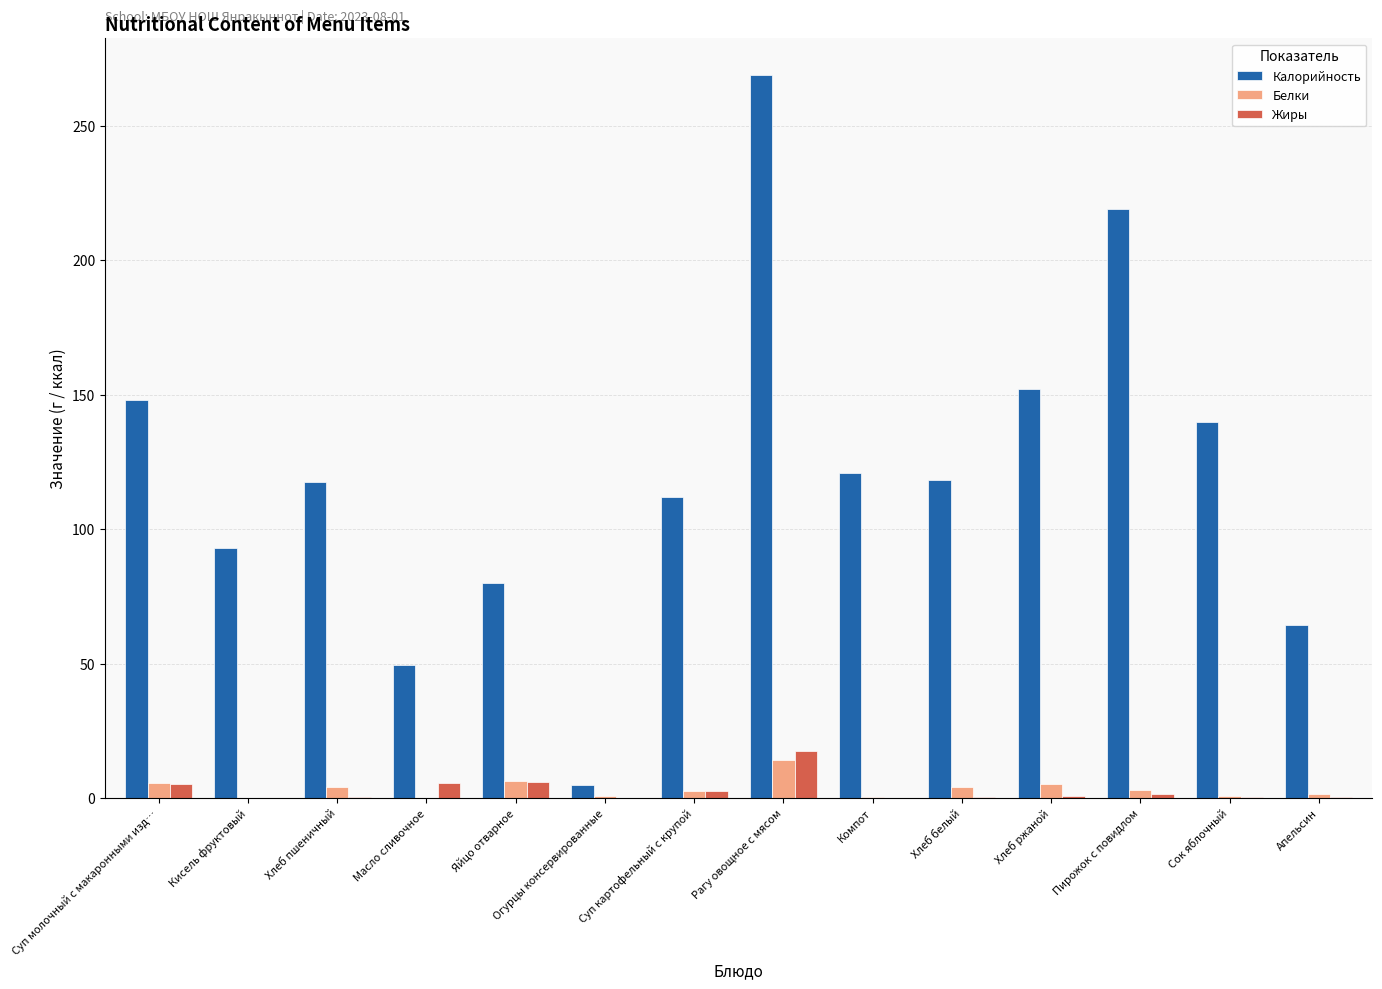

True or false: Белки has a value of 0.0 at Кисель фруктовый.

True